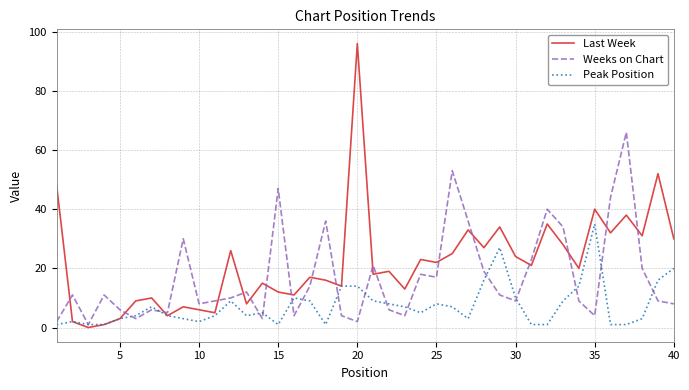

How many categories are shown in the chart?

40